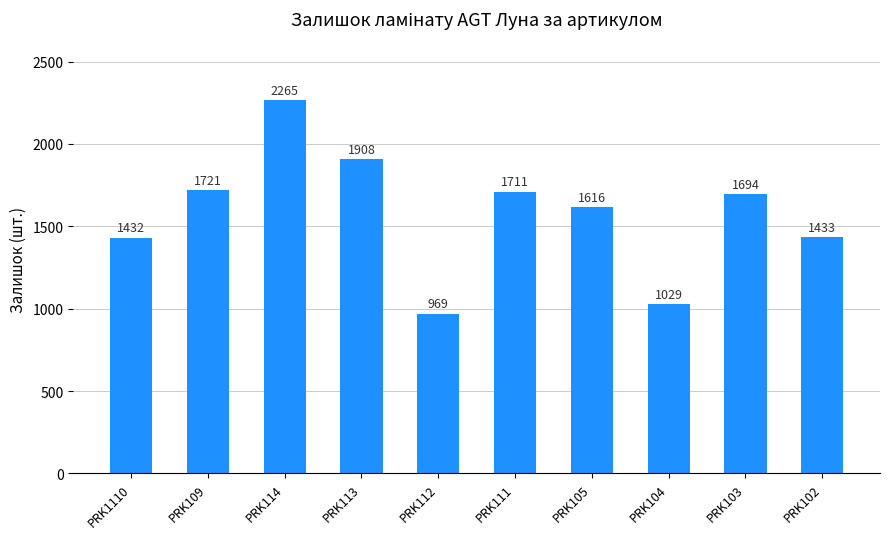

Count the number of categories in the chart.

10